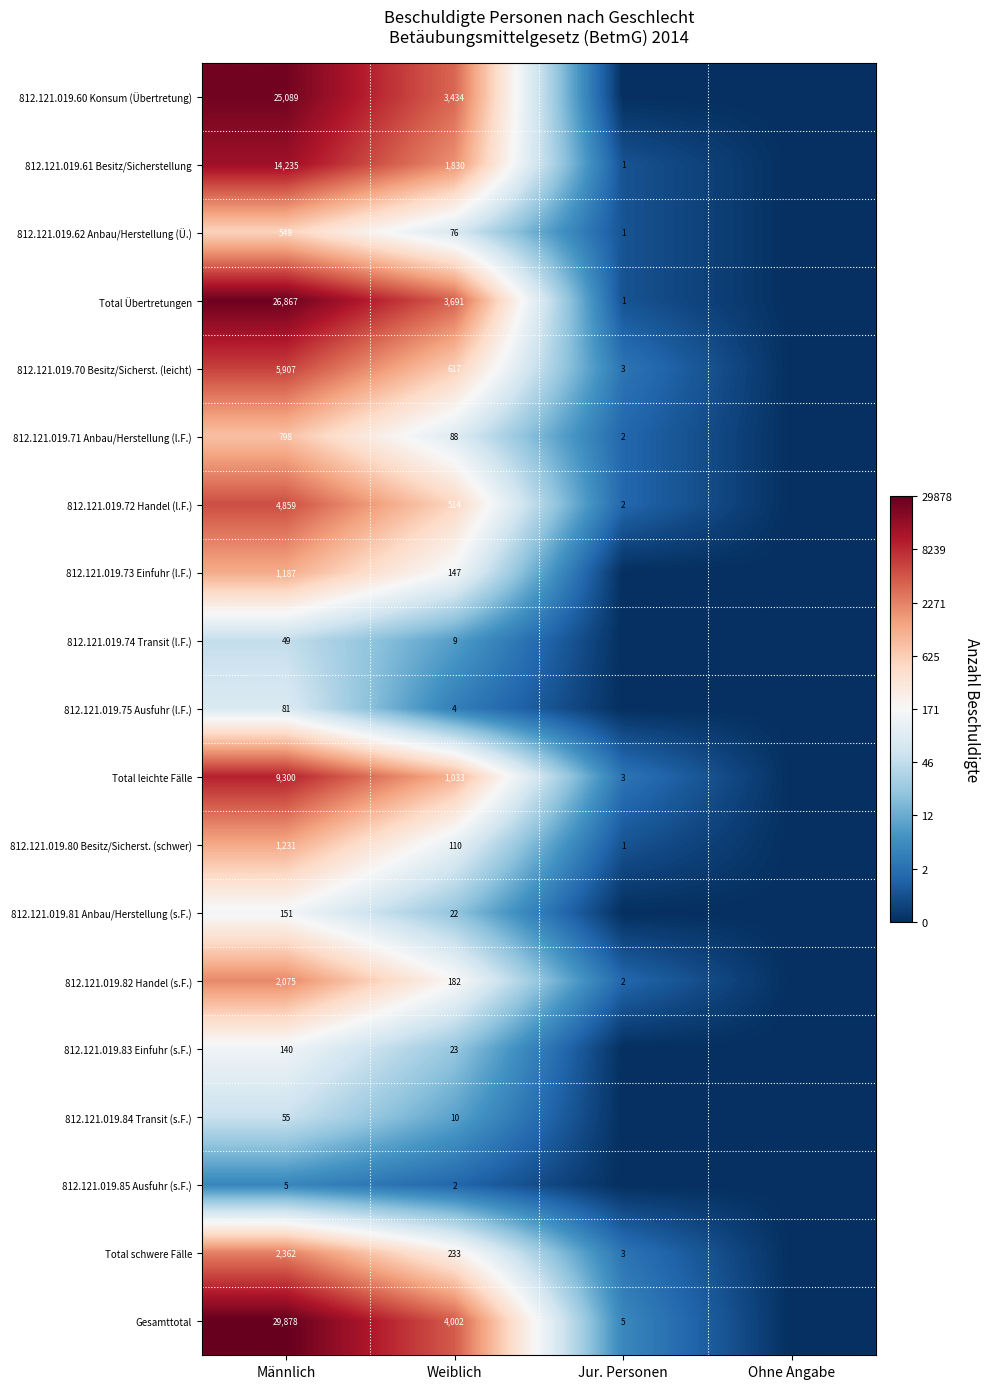

The value of 812.121.019.72 Handel (l.F.) at Männlich is 3054. True or false?

False